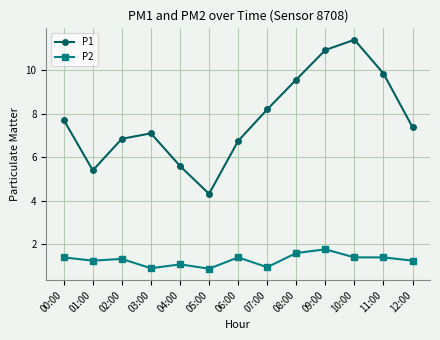

What is the average value of the P1 series?

7.8